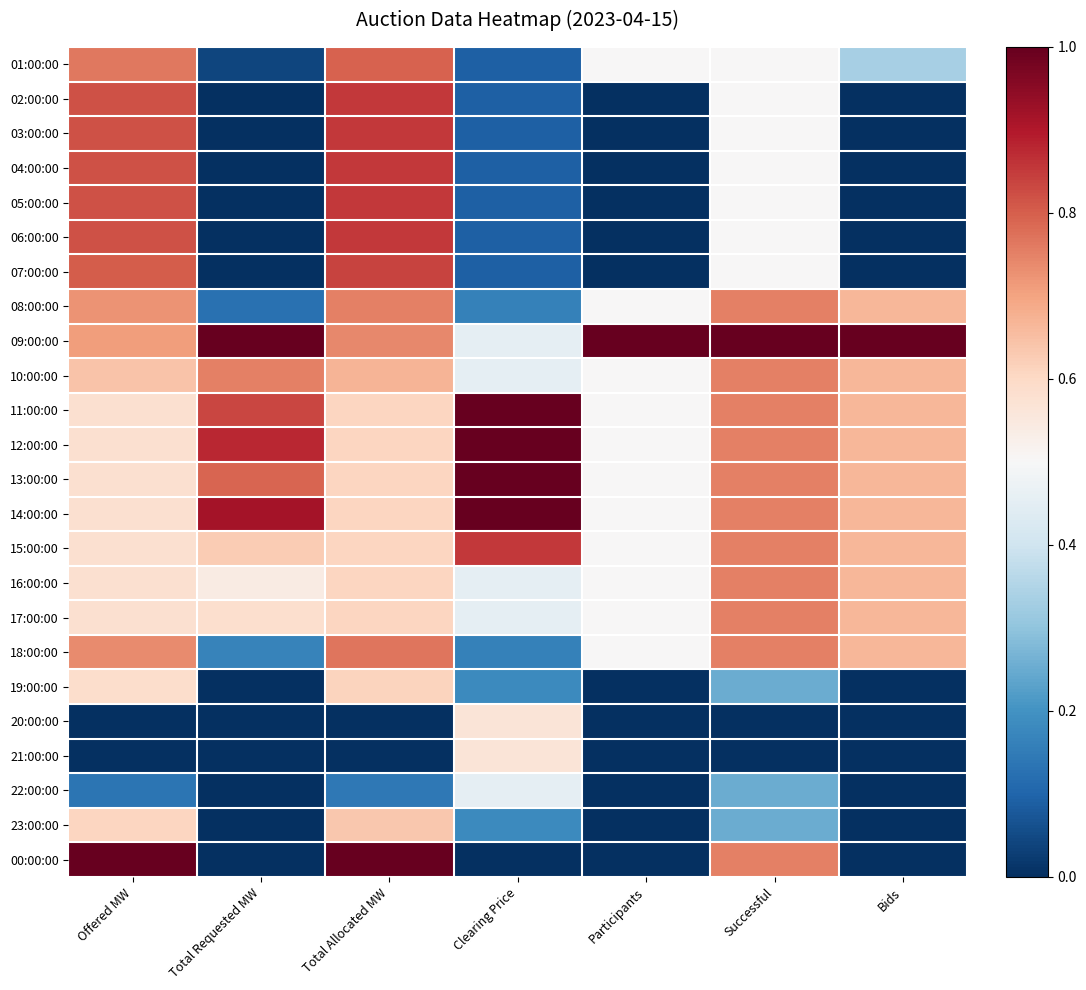

Reading left to right, transcribe all the data shown in this chart.

01:00:00: Offered MW=0.8	Total Requested MW=0.0	Total Allocated MW=0.8	Clearing Price=0.1	Participants=0.5	Successful=0.5	Bids=0.3
02:00:00: Offered MW=0.8	Total Requested MW=0.0	Total Allocated MW=0.9	Clearing Price=0.1	Participants=0.0	Successful=0.5	Bids=0.0
03:00:00: Offered MW=0.8	Total Requested MW=0.0	Total Allocated MW=0.9	Clearing Price=0.1	Participants=0.0	Successful=0.5	Bids=0.0
04:00:00: Offered MW=0.8	Total Requested MW=0.0	Total Allocated MW=0.9	Clearing Price=0.1	Participants=0.0	Successful=0.5	Bids=0.0
05:00:00: Offered MW=0.8	Total Requested MW=0.0	Total Allocated MW=0.9	Clearing Price=0.1	Participants=0.0	Successful=0.5	Bids=0.0
06:00:00: Offered MW=0.8	Total Requested MW=0.0	Total Allocated MW=0.9	Clearing Price=0.1	Participants=0.0	Successful=0.5	Bids=0.0
07:00:00: Offered MW=0.8	Total Requested MW=0.0	Total Allocated MW=0.8	Clearing Price=0.1	Participants=0.0	Successful=0.5	Bids=0.0
08:00:00: Offered MW=0.7	Total Requested MW=0.1	Total Allocated MW=0.8	Clearing Price=0.2	Participants=0.5	Successful=0.8	Bids=0.7
09:00:00: Offered MW=0.7	Total Requested MW=1.0	Total Allocated MW=0.7	Clearing Price=0.5	Participants=1.0	Successful=1.0	Bids=1.0
10:00:00: Offered MW=0.6	Total Requested MW=0.8	Total Allocated MW=0.7	Clearing Price=0.5	Participants=0.5	Successful=0.8	Bids=0.7
11:00:00: Offered MW=0.6	Total Requested MW=0.8	Total Allocated MW=0.6	Clearing Price=1.0	Participants=0.5	Successful=0.8	Bids=0.7
12:00:00: Offered MW=0.6	Total Requested MW=0.9	Total Allocated MW=0.6	Clearing Price=1.0	Participants=0.5	Successful=0.8	Bids=0.7
13:00:00: Offered MW=0.6	Total Requested MW=0.8	Total Allocated MW=0.6	Clearing Price=1.0	Participants=0.5	Successful=0.8	Bids=0.7
14:00:00: Offered MW=0.6	Total Requested MW=0.9	Total Allocated MW=0.6	Clearing Price=1.0	Participants=0.5	Successful=0.8	Bids=0.7
15:00:00: Offered MW=0.6	Total Requested MW=0.6	Total Allocated MW=0.6	Clearing Price=0.9	Participants=0.5	Successful=0.8	Bids=0.7
16:00:00: Offered MW=0.6	Total Requested MW=0.5	Total Allocated MW=0.6	Clearing Price=0.5	Participants=0.5	Successful=0.8	Bids=0.7
17:00:00: Offered MW=0.6	Total Requested MW=0.6	Total Allocated MW=0.6	Clearing Price=0.5	Participants=0.5	Successful=0.8	Bids=0.7
18:00:00: Offered MW=0.7	Total Requested MW=0.2	Total Allocated MW=0.8	Clearing Price=0.2	Participants=0.5	Successful=0.8	Bids=0.7
19:00:00: Offered MW=0.6	Total Requested MW=0.0	Total Allocated MW=0.6	Clearing Price=0.2	Participants=0.0	Successful=0.2	Bids=0.0
20:00:00: Offered MW=0.0	Total Requested MW=0.0	Total Allocated MW=0.0	Clearing Price=0.6	Participants=0.0	Successful=0.0	Bids=0.0
21:00:00: Offered MW=0.0	Total Requested MW=0.0	Total Allocated MW=0.0	Clearing Price=0.6	Participants=0.0	Successful=0.0	Bids=0.0
22:00:00: Offered MW=0.1	Total Requested MW=0.0	Total Allocated MW=0.1	Clearing Price=0.5	Participants=0.0	Successful=0.2	Bids=0.0
23:00:00: Offered MW=0.6	Total Requested MW=0.0	Total Allocated MW=0.6	Clearing Price=0.2	Participants=0.0	Successful=0.2	Bids=0.0
00:00:00: Offered MW=1.0	Total Requested MW=0.0	Total Allocated MW=1.0	Clearing Price=0.0	Participants=0.0	Successful=0.8	Bids=0.0